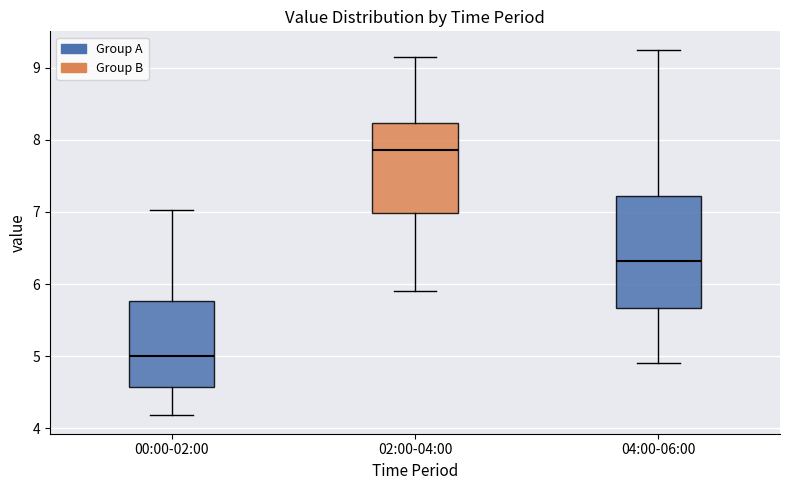

Reading left to right, read every box against the y-axis: the position of its median line, the range the box covers, and the ends of its whiskers. The values are not printed on the chart, so give them approximately, as read against the axis.

00:00-02:00: median 5.0, box 4.6 to 5.8, whiskers 4.2 to 7.0
02:00-04:00: median 7.9, box 7.0 to 8.2, whiskers 5.9 to 9.2
04:00-06:00: median 6.3, box 5.7 to 7.2, whiskers 4.9 to 9.3